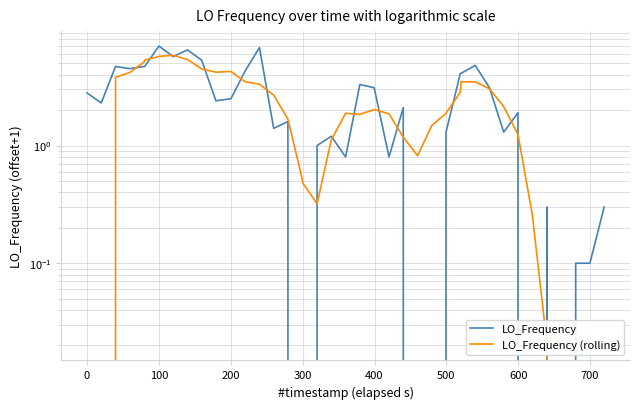

What are all the series names shown in the legend?

LO_Frequency, LO_Frequency (rolling)